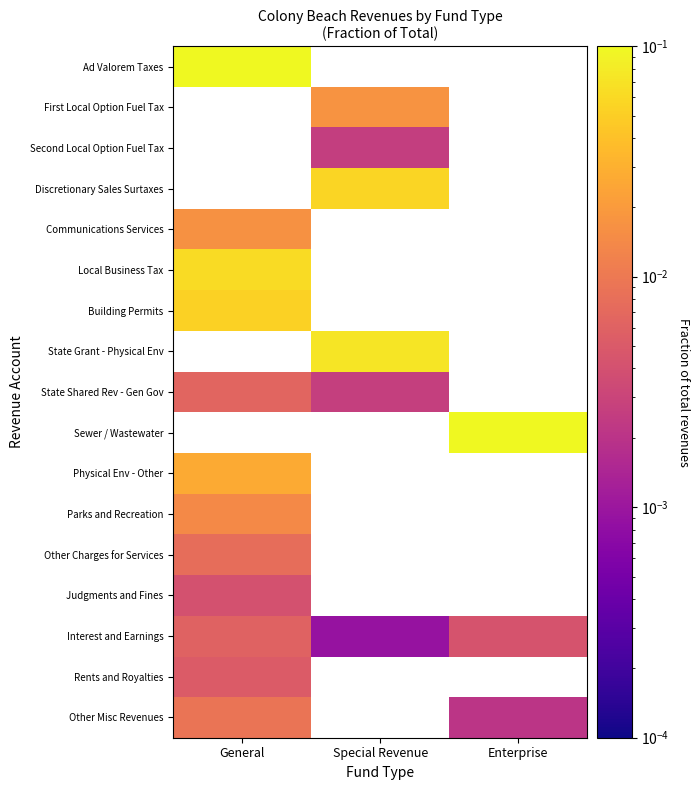

How many distinct data groups are displayed?

17